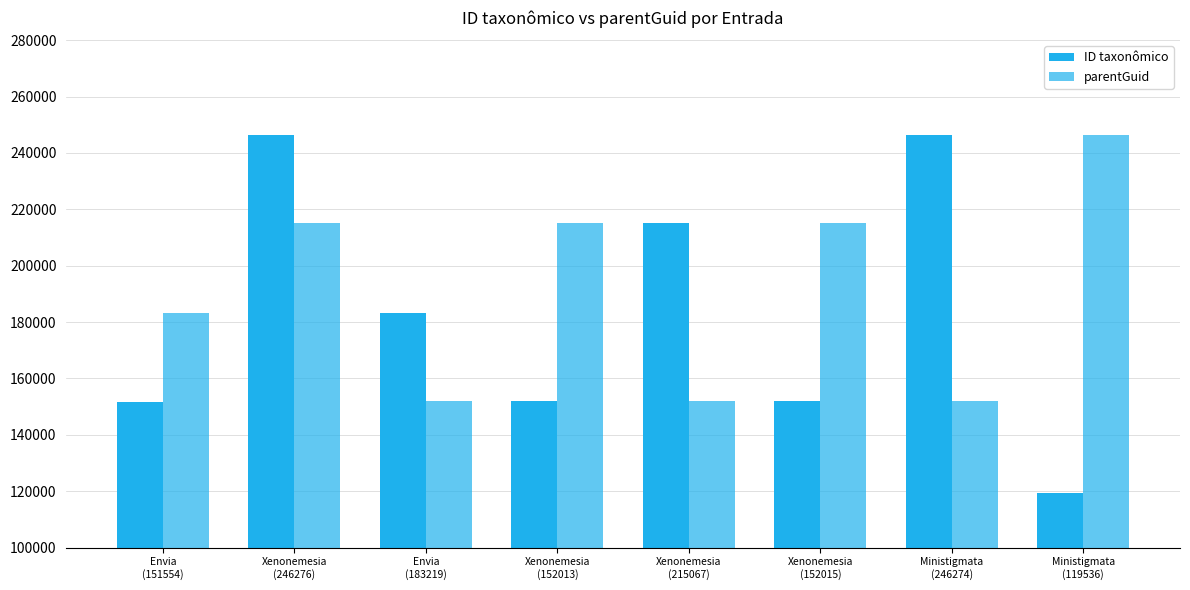

What is the label of the 8th bar from the left?

Ministigmata
(119536)